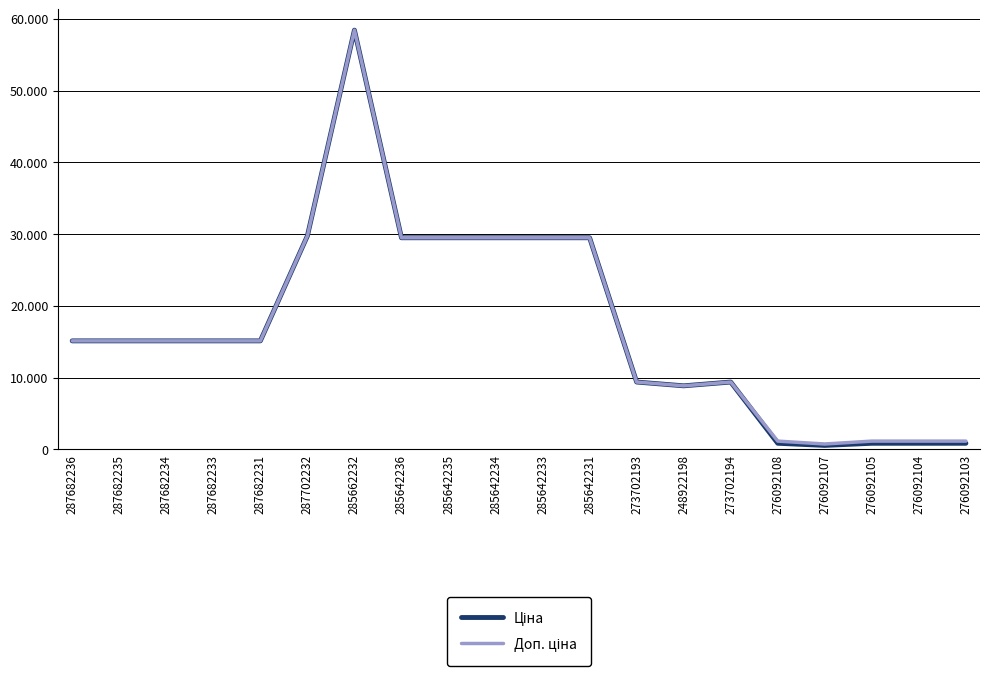

Does the chart have visible grid lines?

Yes